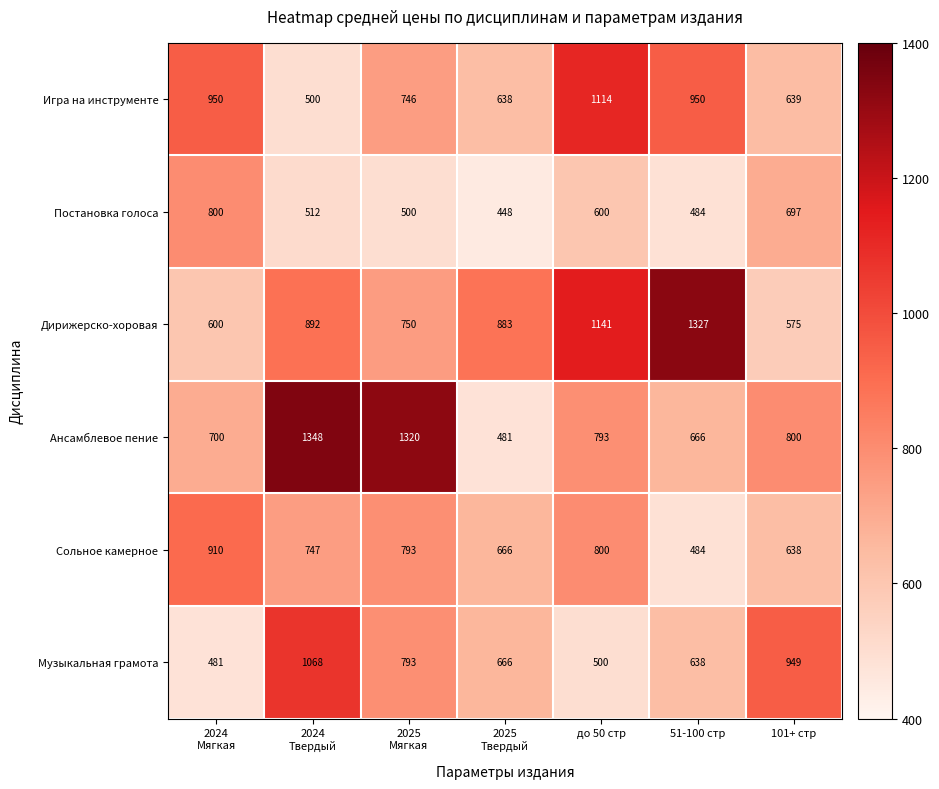

Count the number of data series in this chart.

6